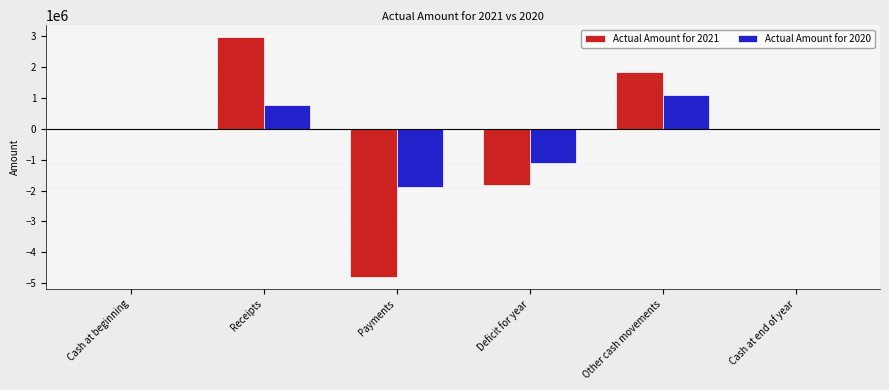

Which series changed the most between Payments and Other cash movements?

Actual Amount for 2021